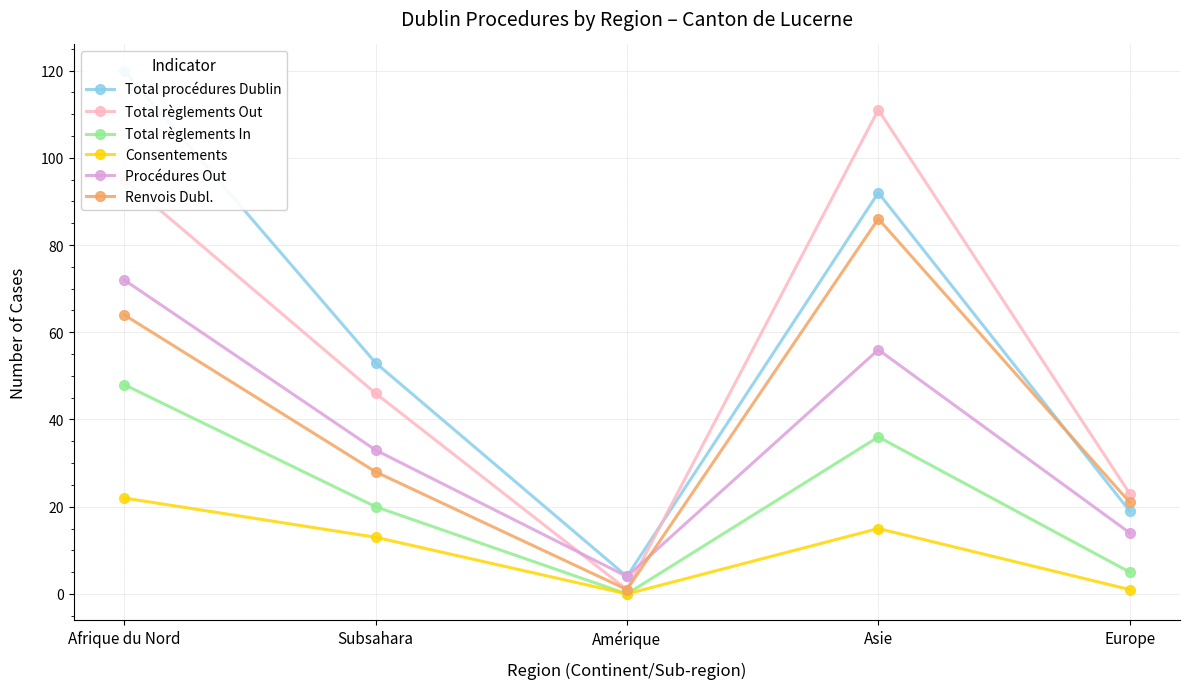

What position from the left is Europe?

5